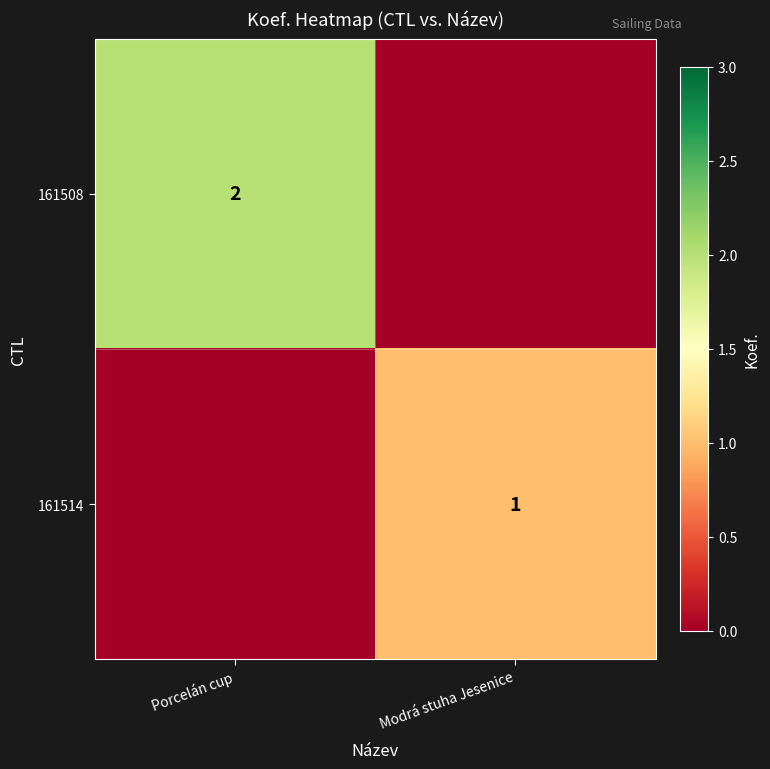

What is the difference between the highest and lowest values at Porcelán cup?

2